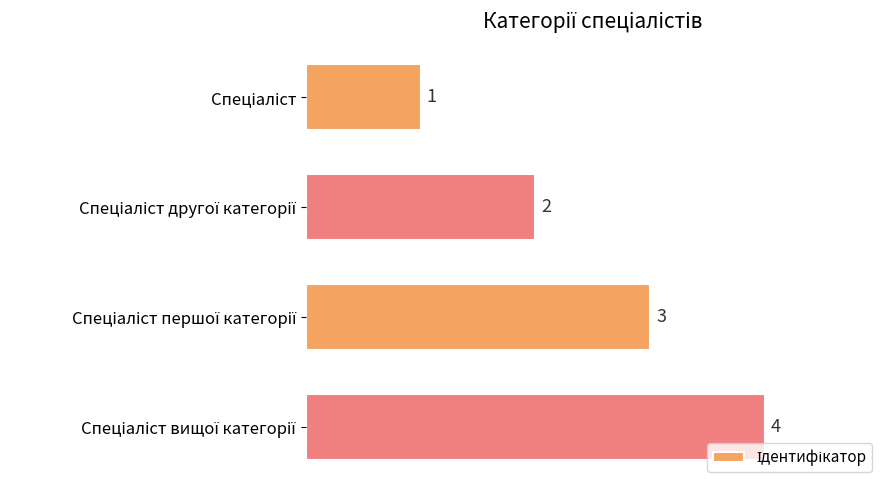

What is the value of the 2nd bar from the top?

2